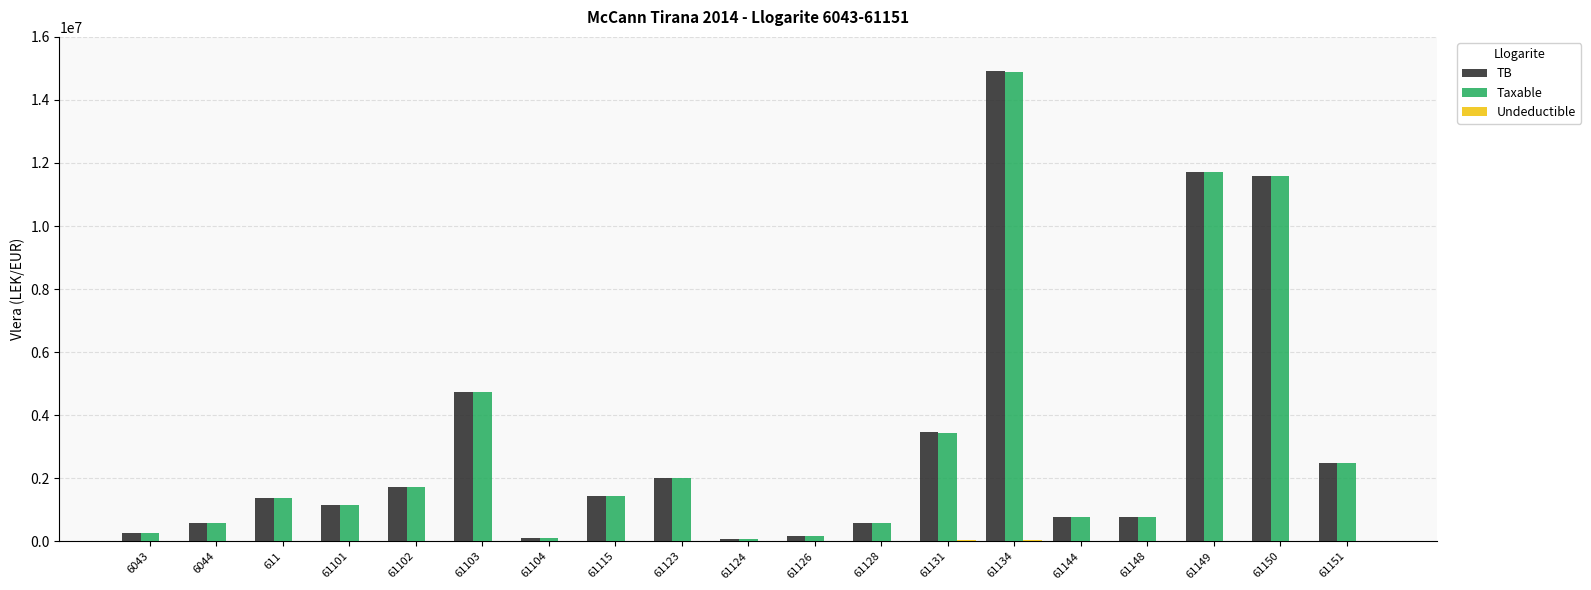

Where is Taxable nearest to the value 7474836?

61103